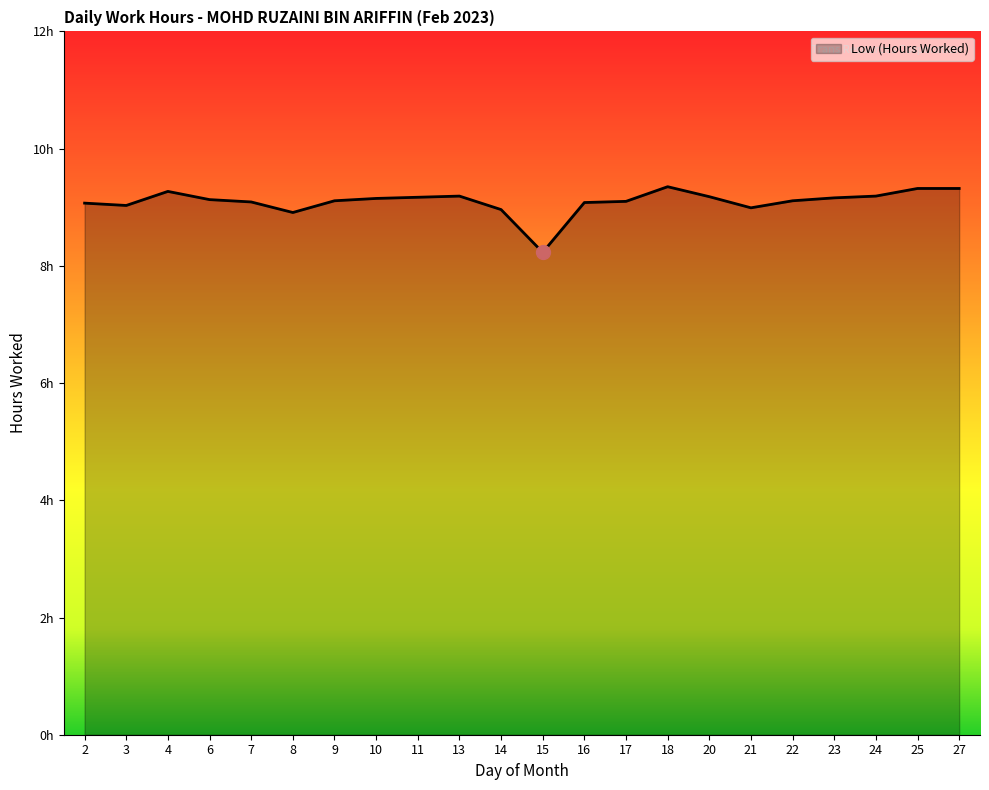

Where is the data nearest to the value 8?

15